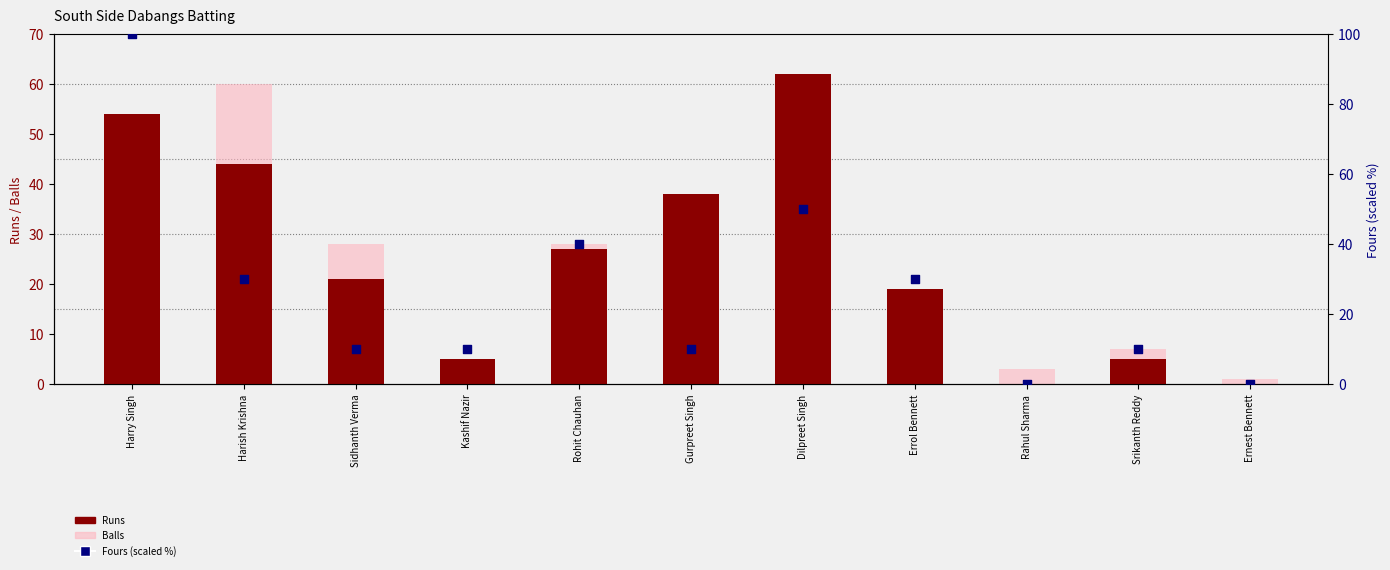

Which series contains the highest Y value?

Fours (scaled %)